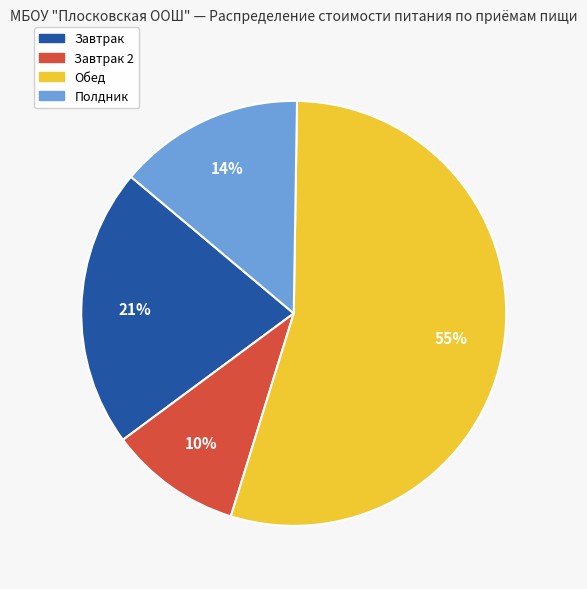

Does any single category account for the majority?

Yes